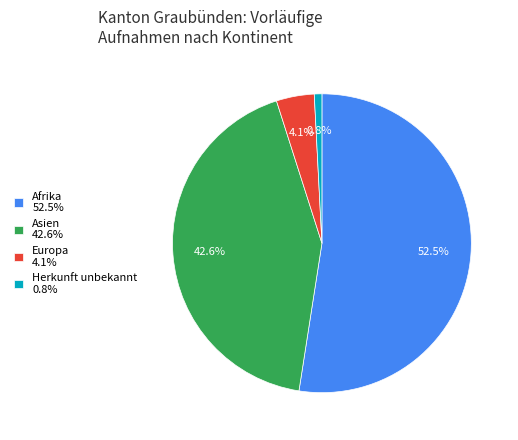

Combined, what portion of the pie is Europa 4.1% and Asien 42.6%?

46.7%